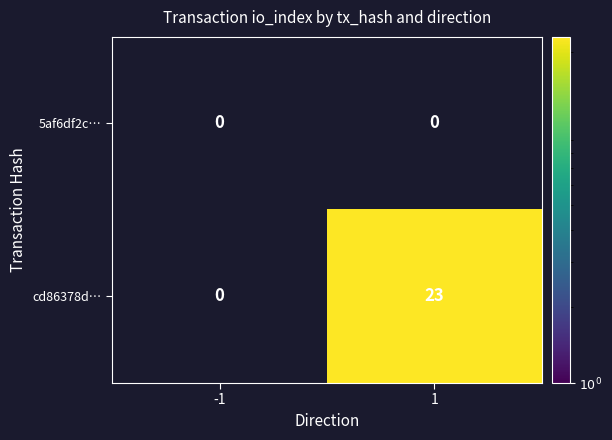

What value does the cd86378d… series have at 1, to the nearest 10?

20